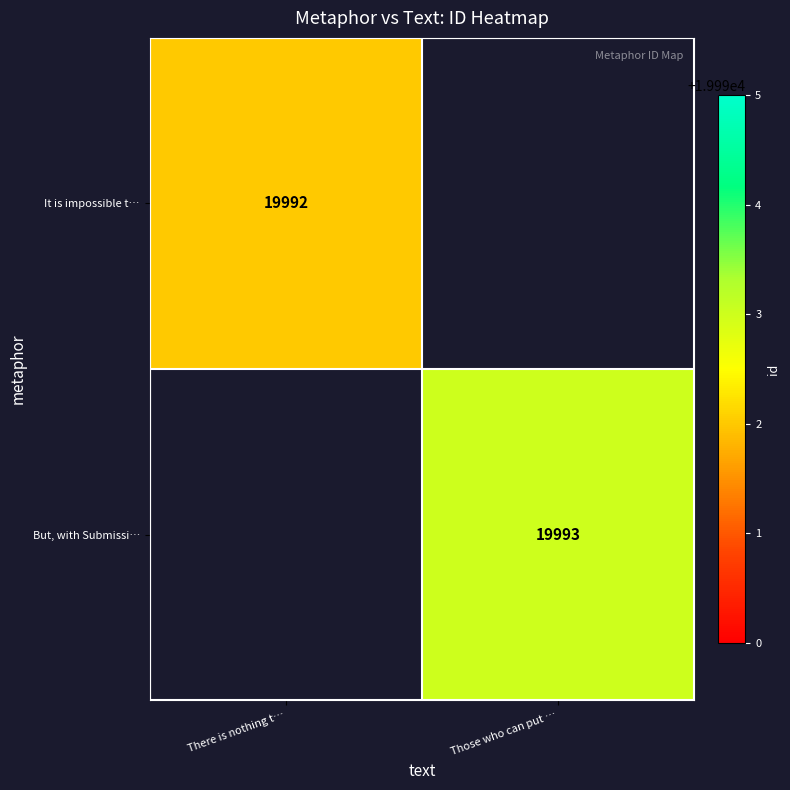

Is it true that But, with Submissi… equals 19993 at Those who can put …?

True